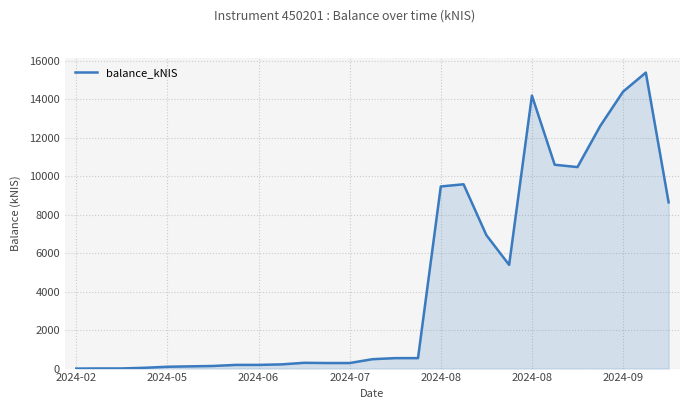

What is the greatest value displayed?

15399.1